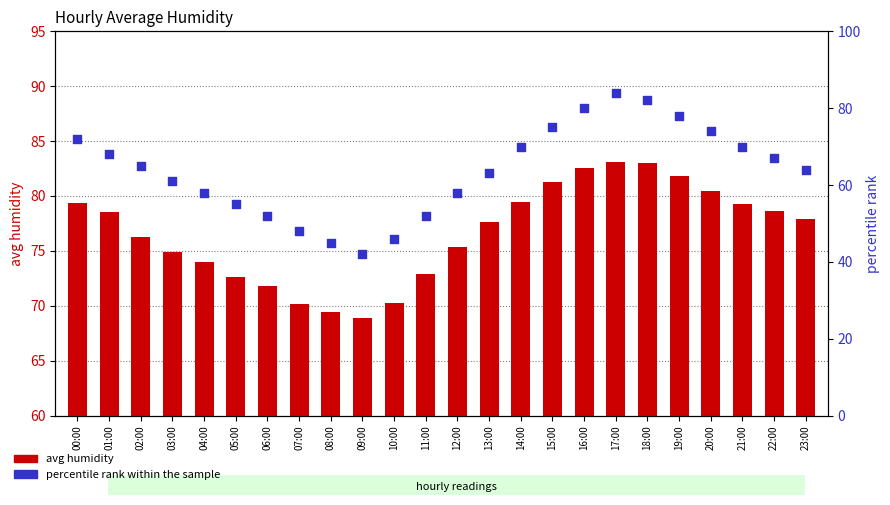

What is the total value across all series at 23:00?

141.9